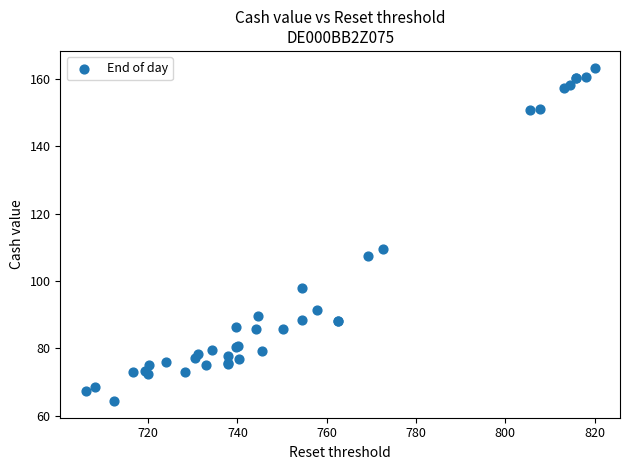

What Y value in the scatter plot is closest to 113?

109.5